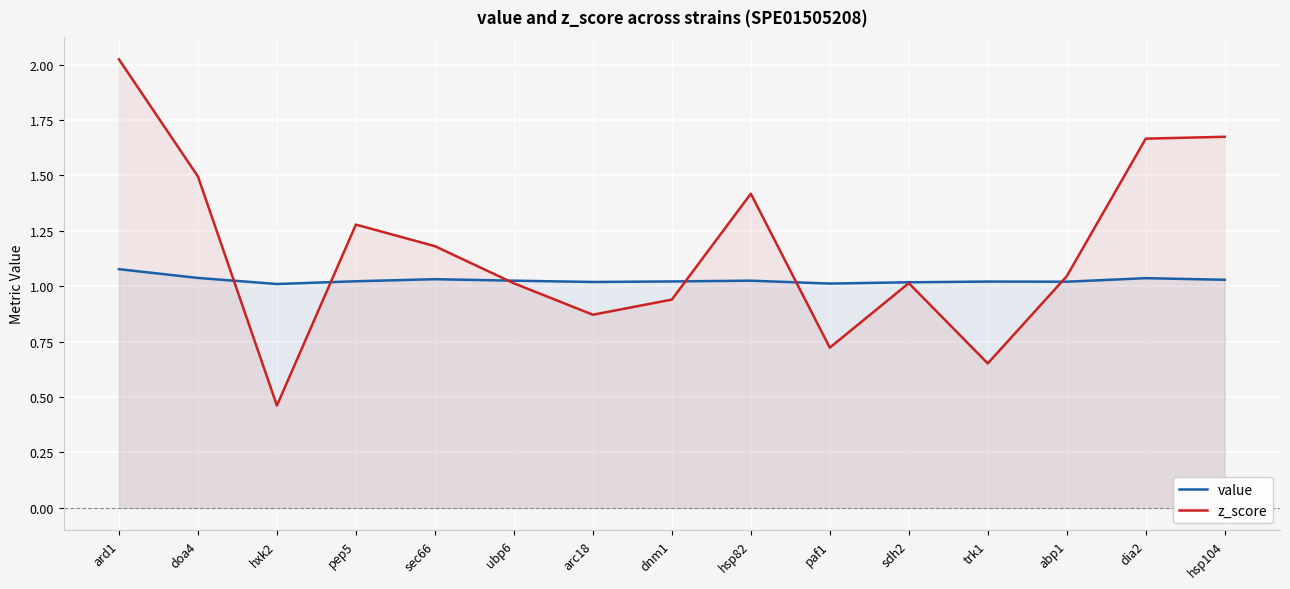

The value of z_score at paf1 is 0.2. True or false?

False